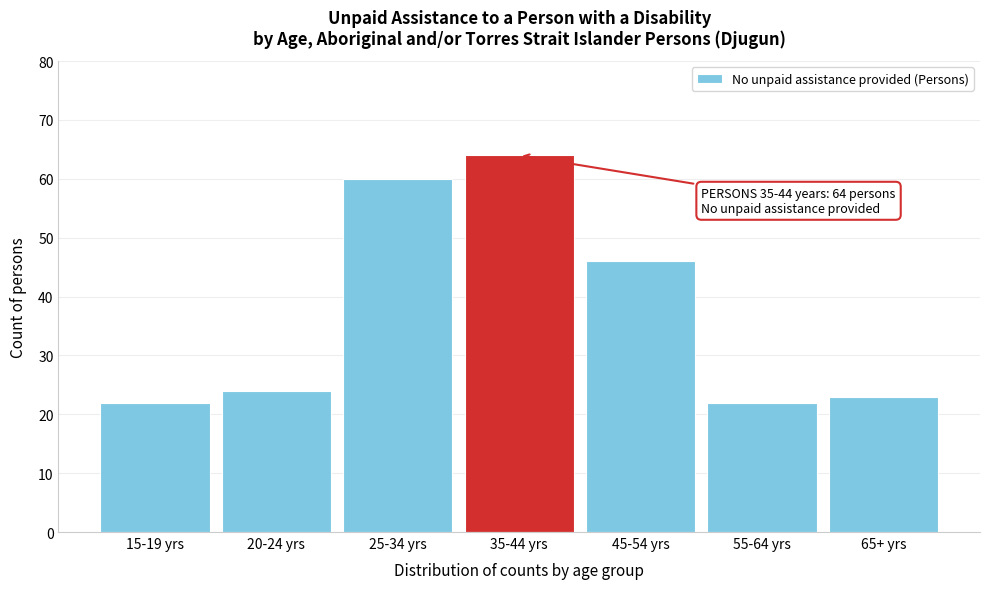

Reading left to right, list all the values displayed in this chart.

15-19 yrs=22	20-24 yrs=24	25-34 yrs=60	35-44 yrs=64	45-54 yrs=46	55-64 yrs=22	65+ yrs=23